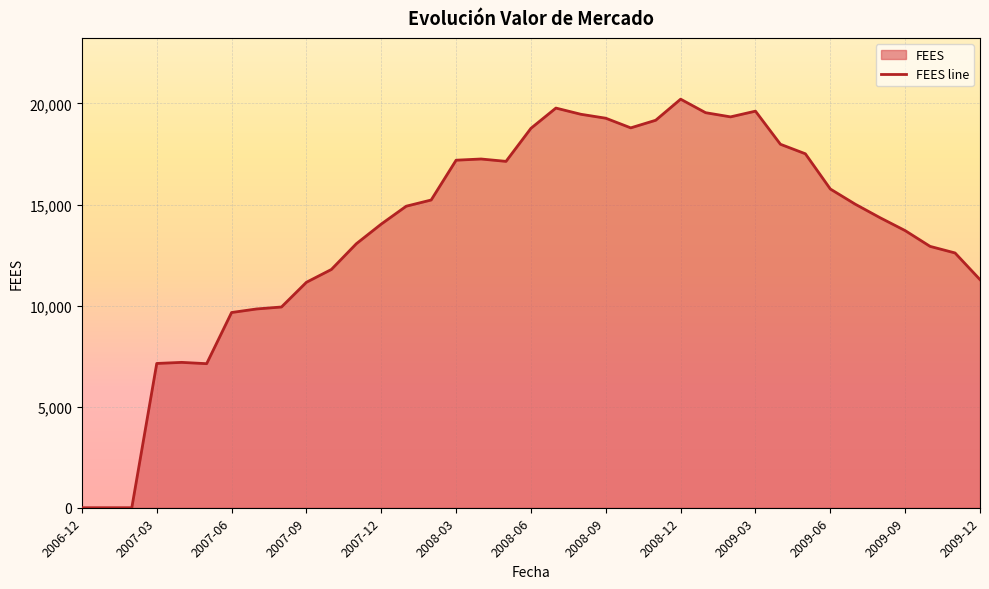

How many interior local peaks (higher than both neighbors) does the data have?

5